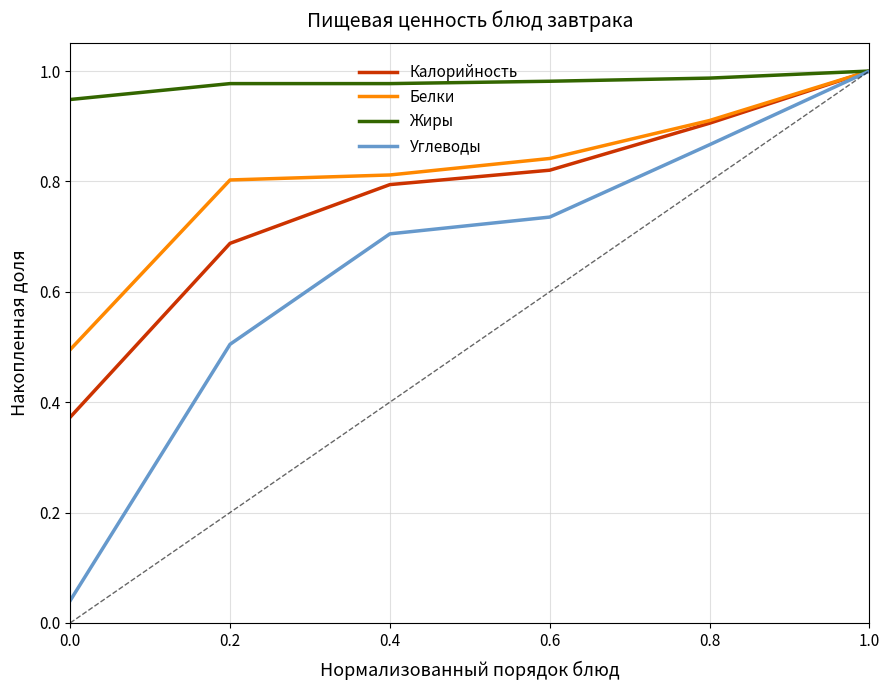

The value of Белки at 0.4 is 0.8. True or false?

True